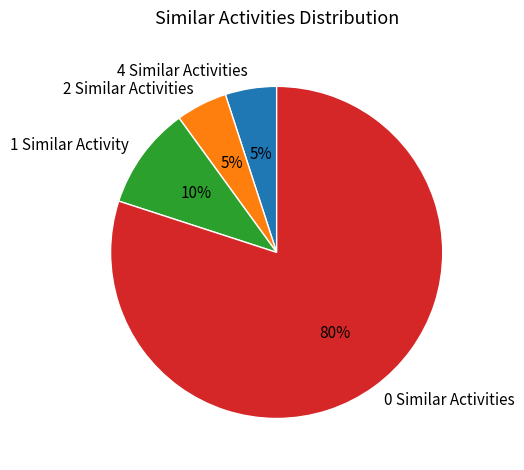

To the nearest percent, what is the difference between the 1 and 4 slice percentages?

5%